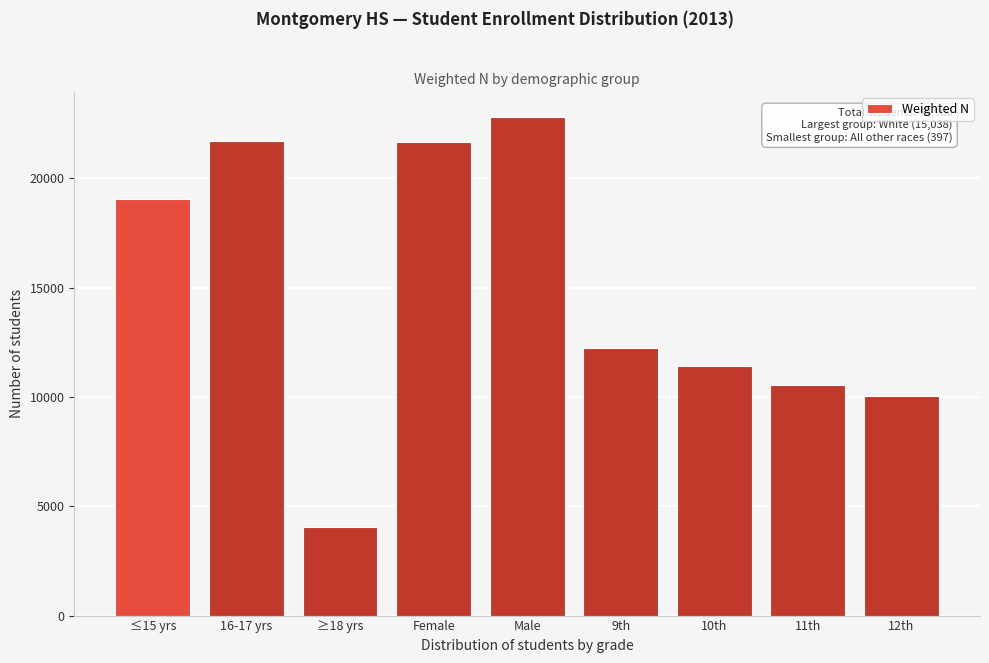

Which category has the highest value across all series?

Male